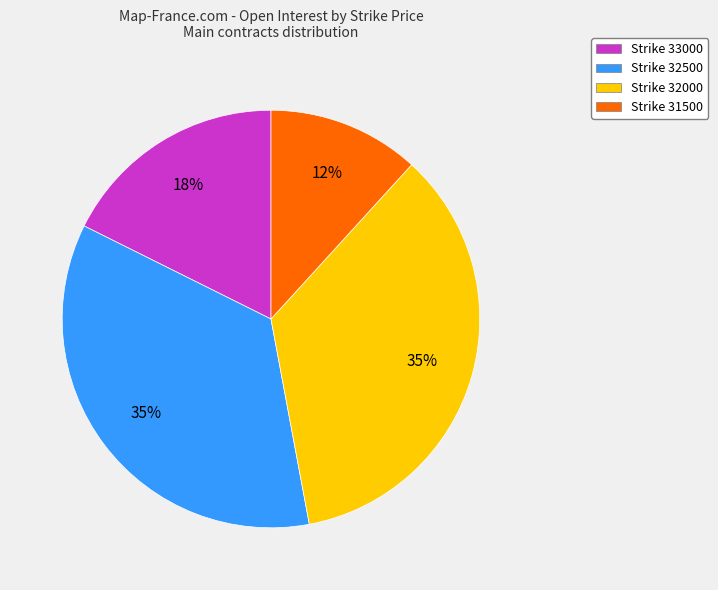

Do Strike 31500 and Strike 32500 together represent more than half of the pie?

No